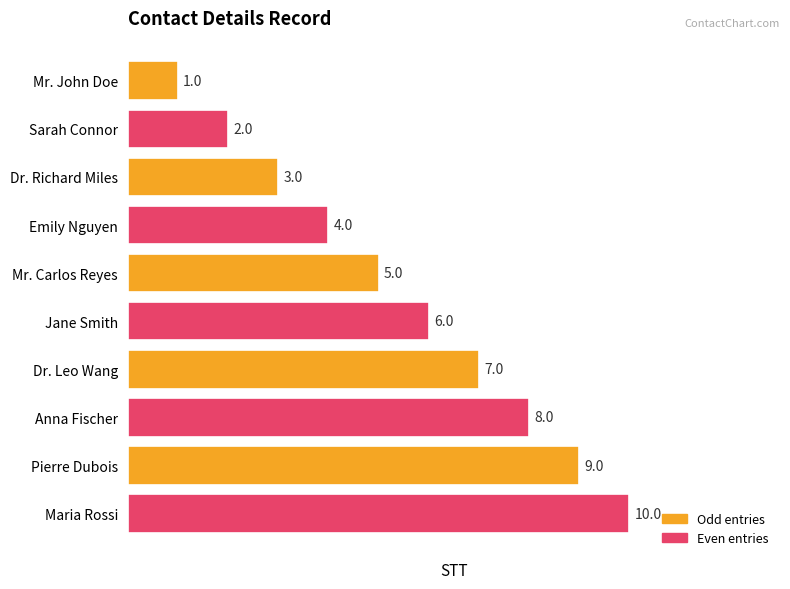

Is it true that the value at Emily Nguyen is 7?

False